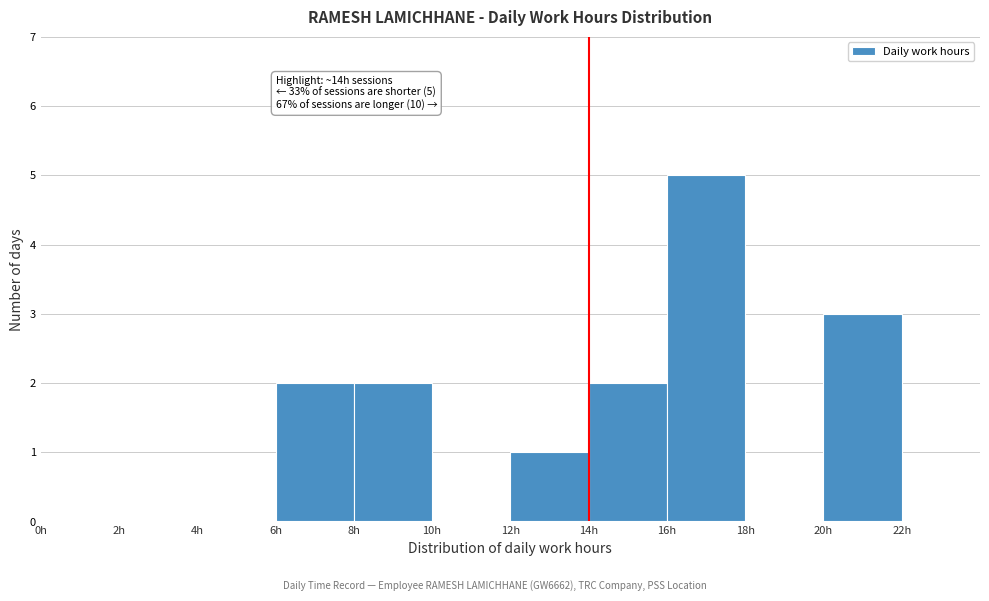

Over which range of the x-axis is the bar tallest?

16 to 18